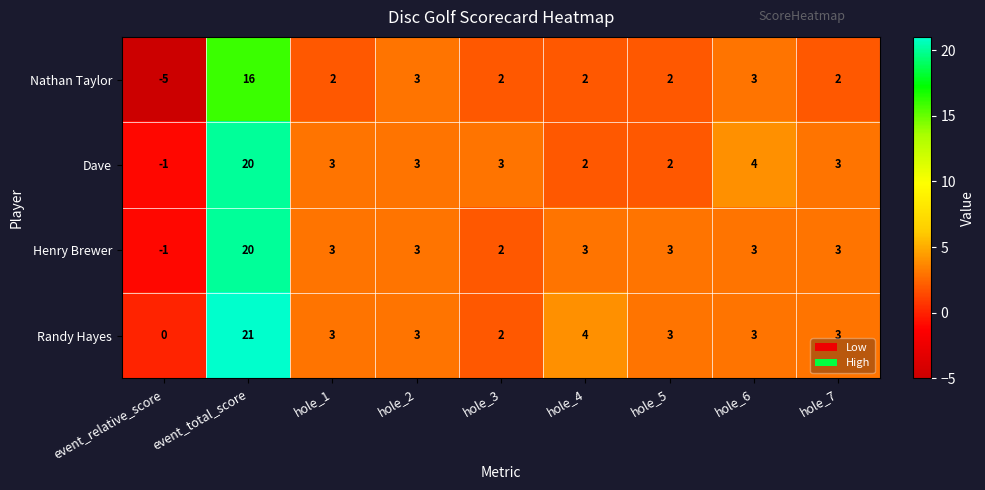

At which category is the sum across all series the highest?

event_total_score